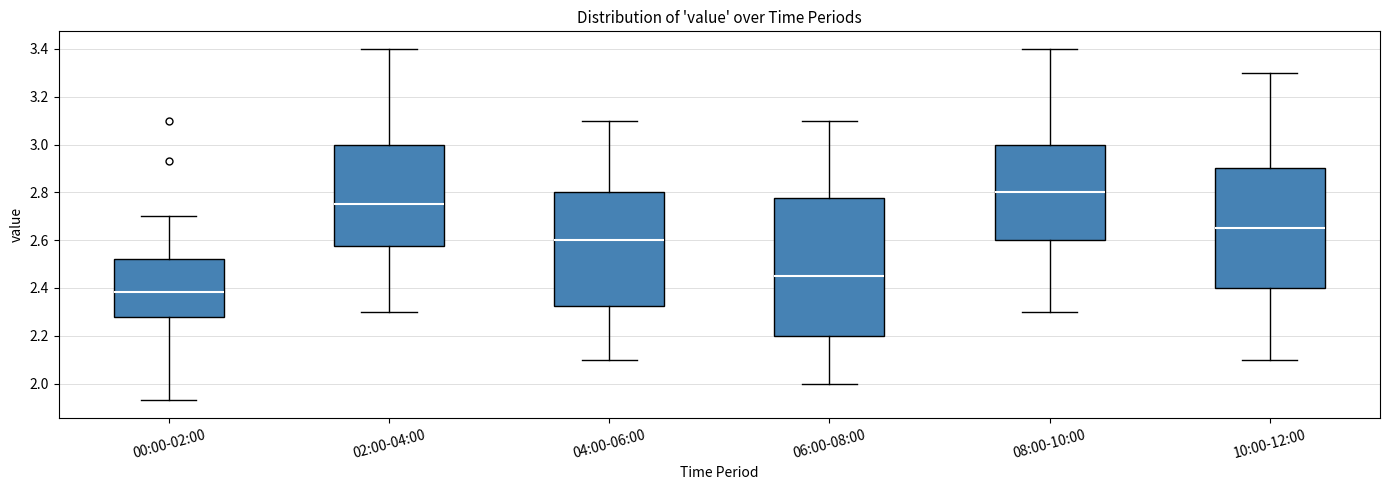

Where does the upper whisker of the box for 00:00-02:00 end on the y-axis? The values are not printed on the chart, so give them approximately, as read against the axis.

2.70